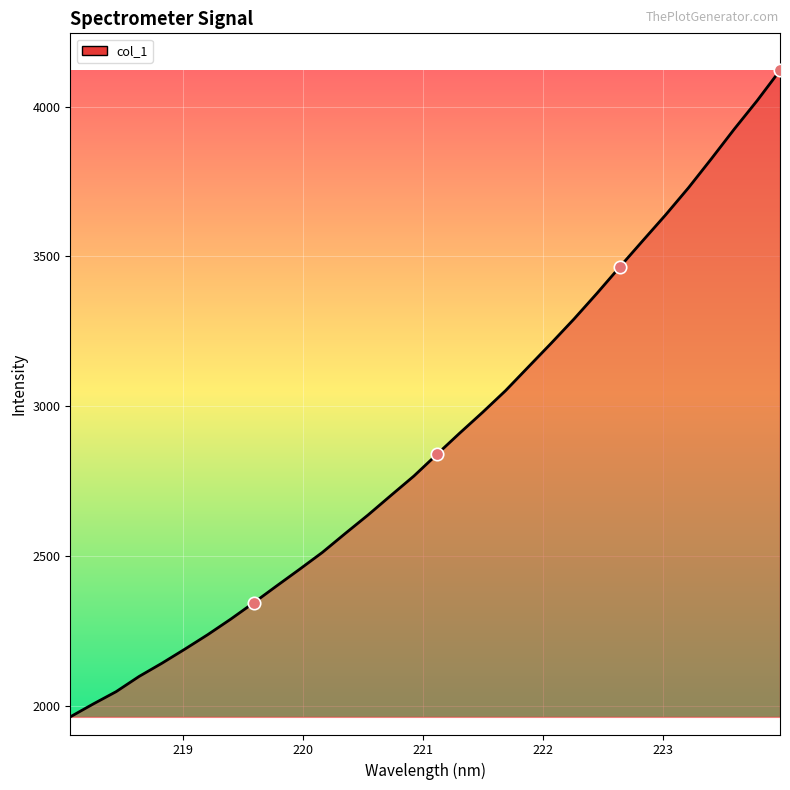

What is the greatest value displayed?

4121.1